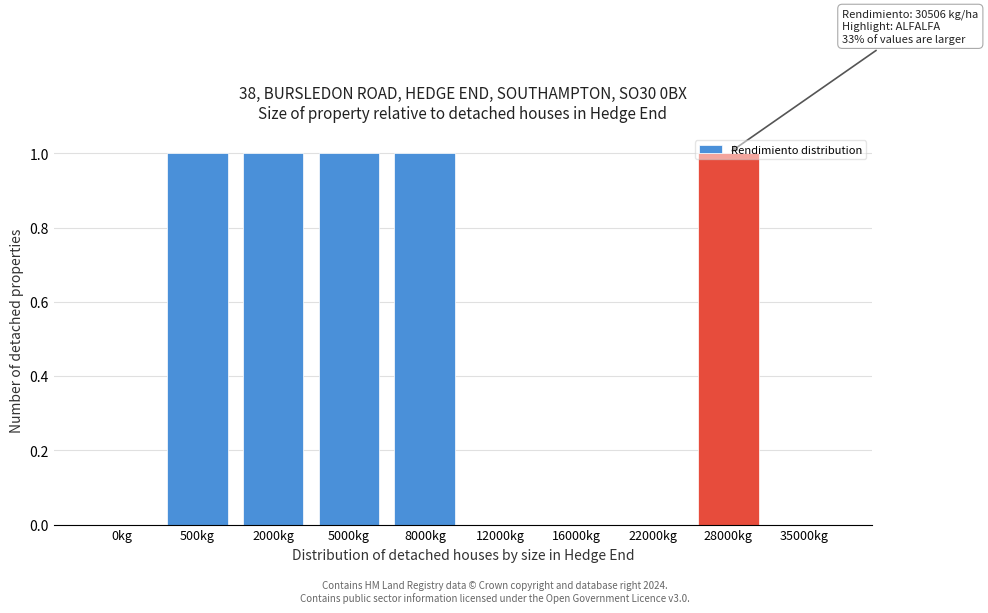

What is the sum of all values?

5